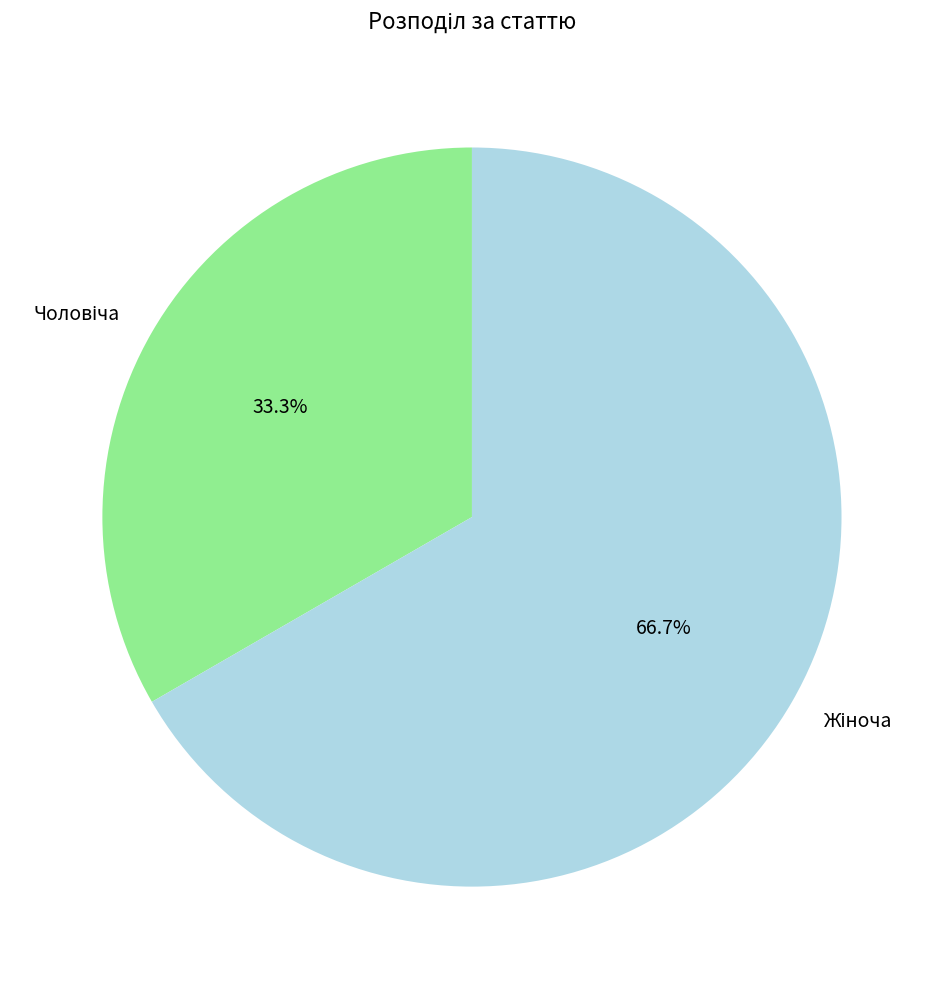

Does any single category account for the majority?

Yes